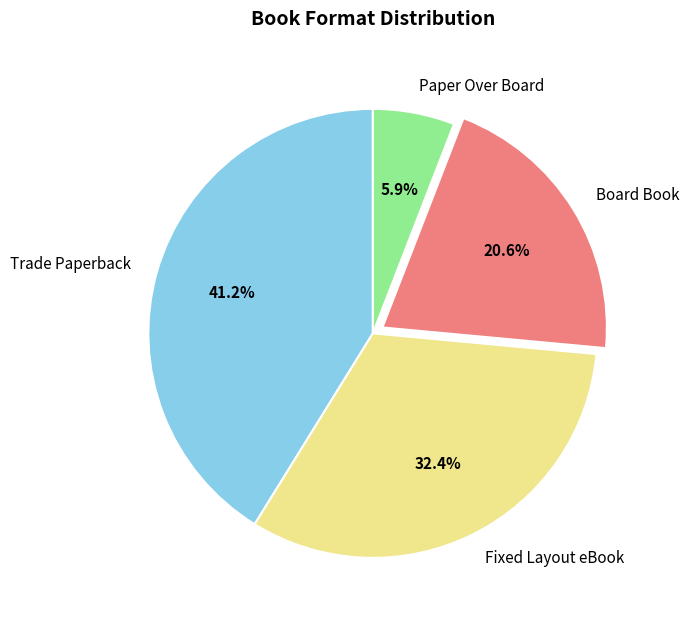

Does Paper Over Board represent more than half of the total?

No